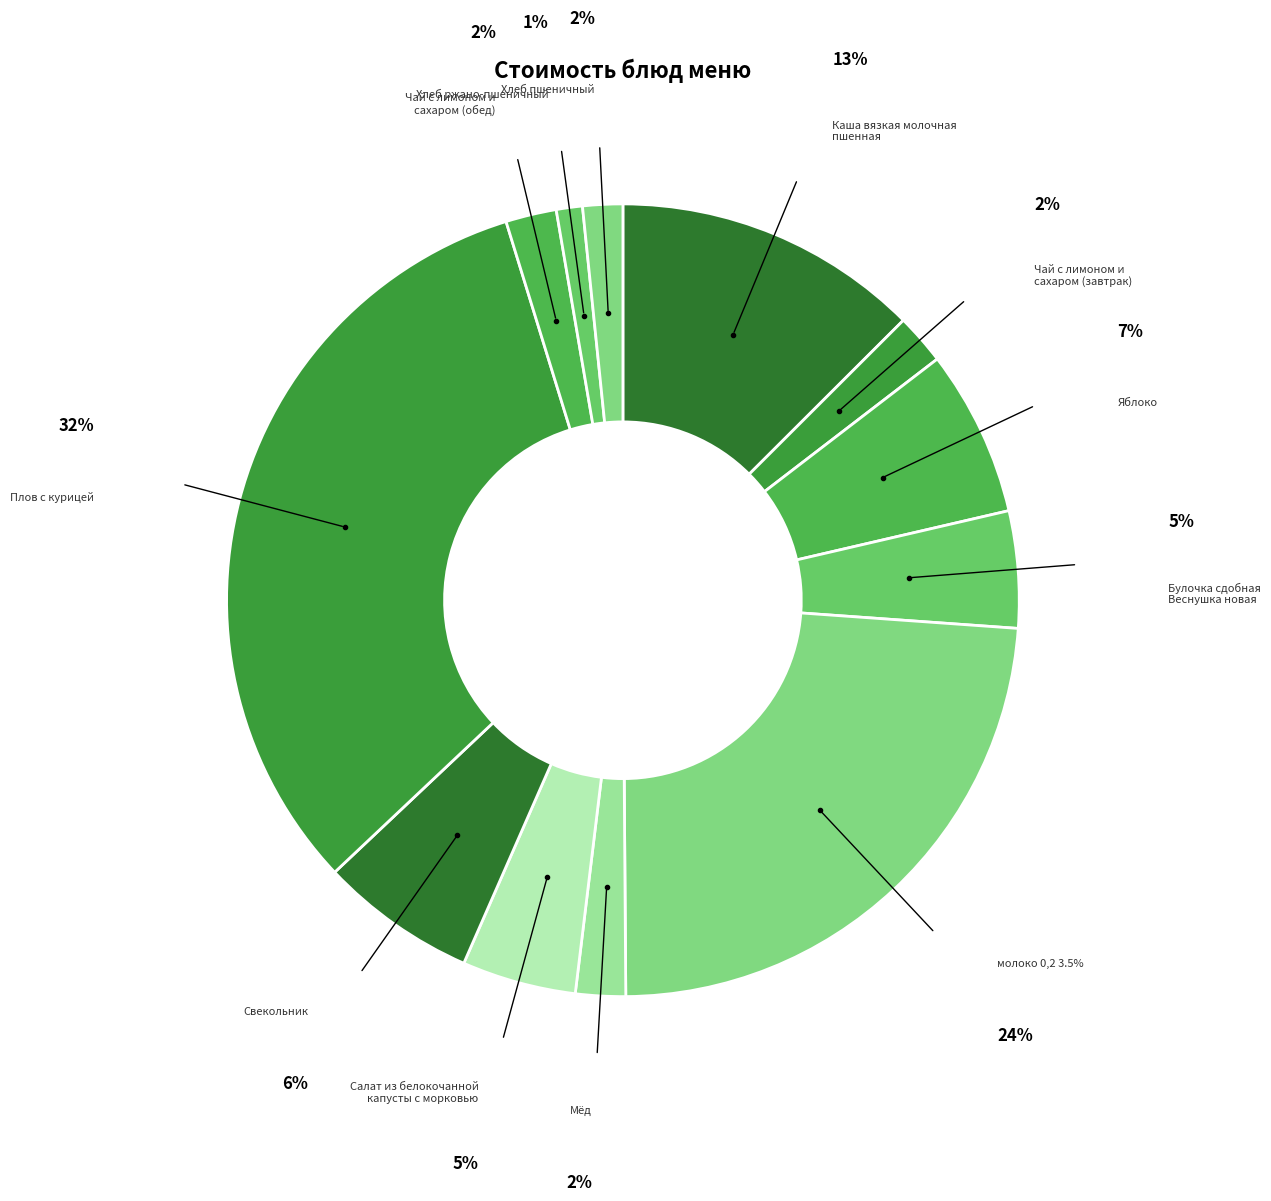

Between молоко 0,2 3.5% and Чай с лимоном и сахаром (обед), which is larger?

молоко 0,2 3.5%